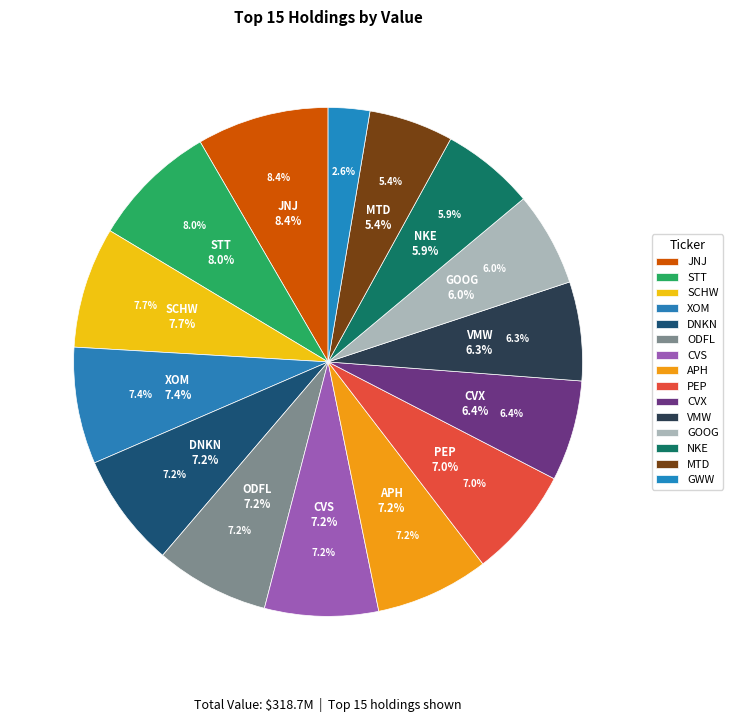

Which has a higher value, STT or APH?

STT